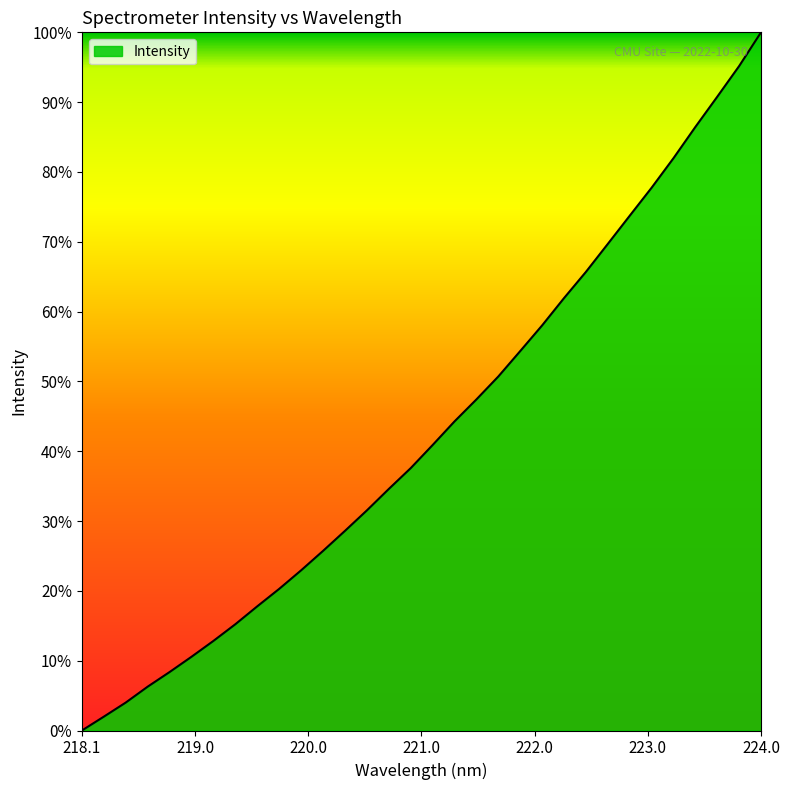

Reading right to left, what are all the values shown in this chart?

1.0	1.0	0.9	0.9	0.8	0.8	0.7	0.7	0.7	0.6	0.6	0.5	0.5	0.5	0.4	0.4	0.4	0.3	0.3	0.3	0.3	0.2	0.2	0.2	0.2	0.1	0.1	0.1	0.1	0.0	0.0	0.0